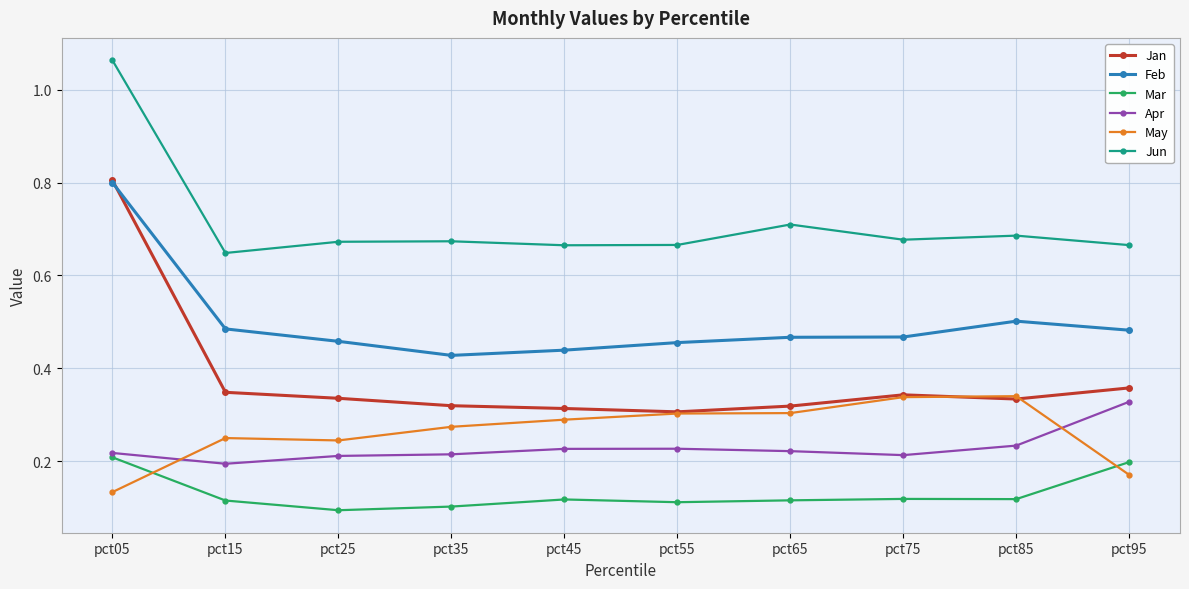

The Apr series shows 0.1 at pct15. True or false?

False